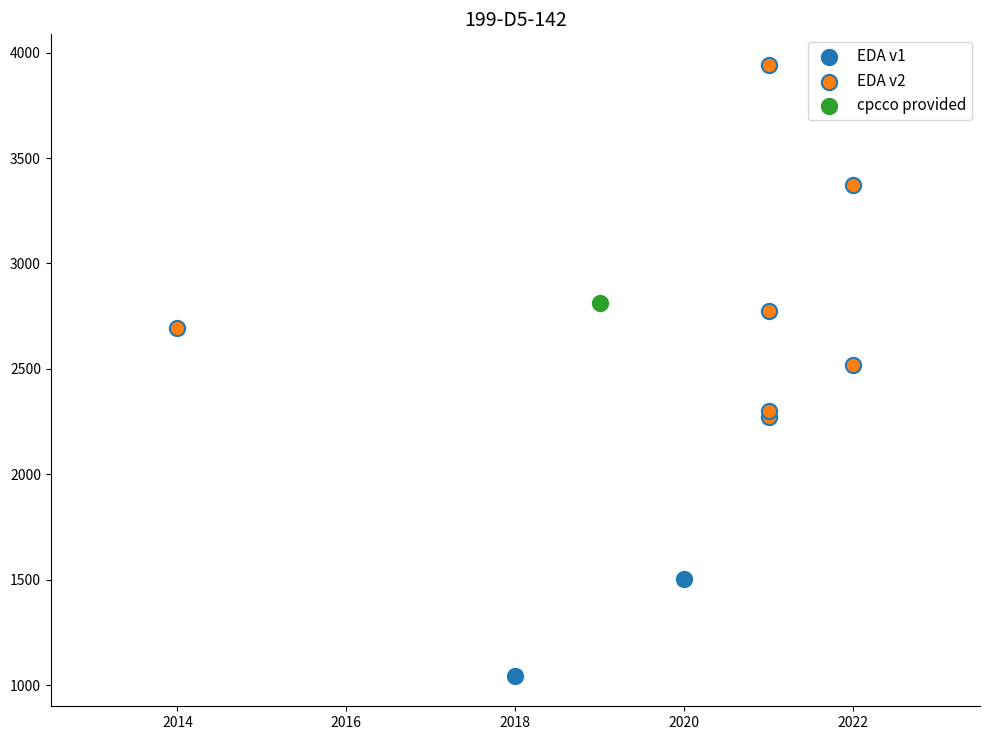

Which series reaches the minimum Y coordinate?

EDA v1